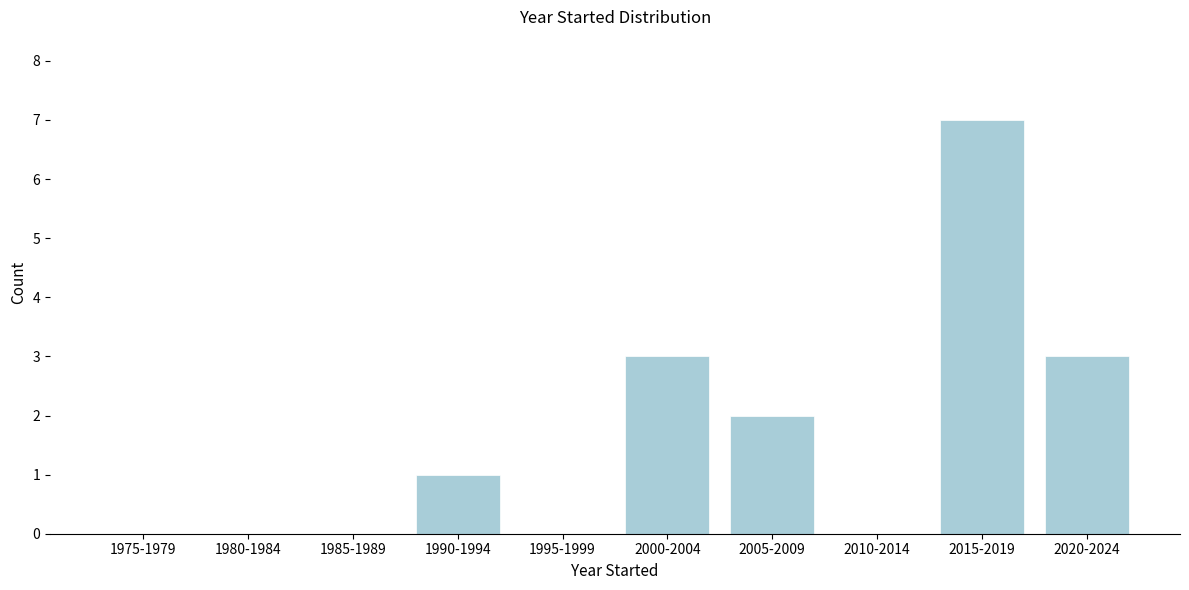

Reading left to right, transcribe all the data shown in this chart.

1975-1979=0	1980-1984=0	1985-1989=0	1990-1994=1	1995-1999=0	2000-2004=3	2005-2009=2	2010-2014=0	2015-2019=7	2020-2024=3